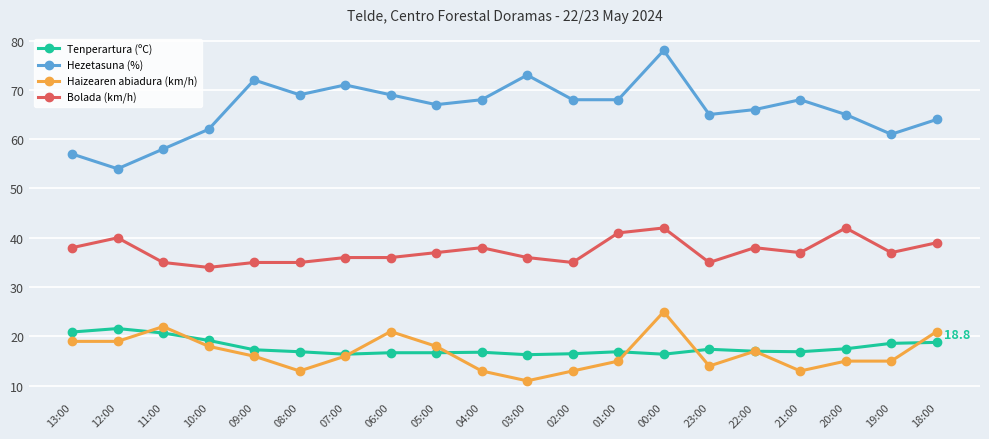

What is the difference between the highest and lowest values at 02:00?

55.0